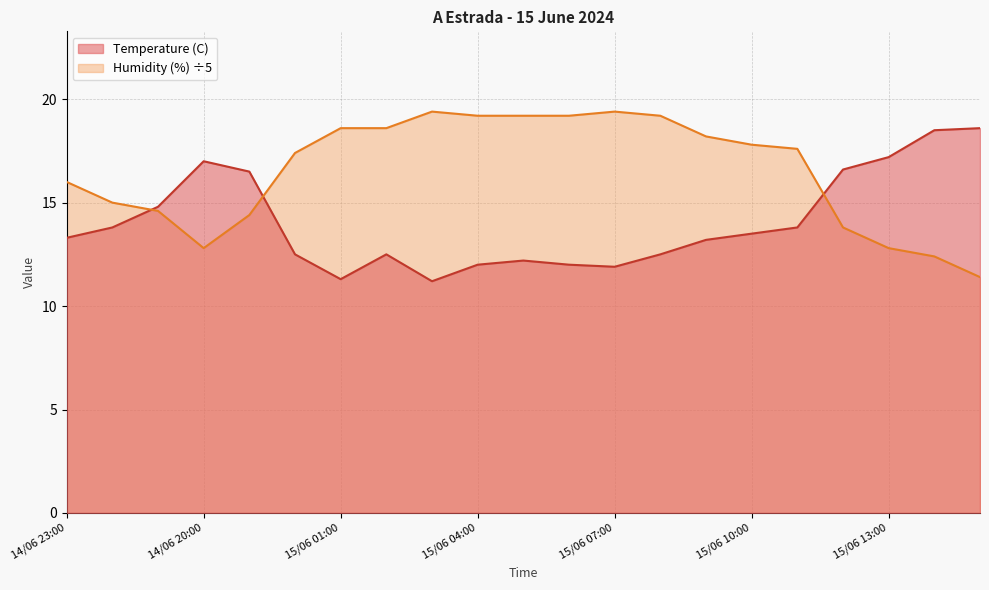

Which series changed the most between 15/06 00:00 and 15/06 01:00?

Humidity (%)